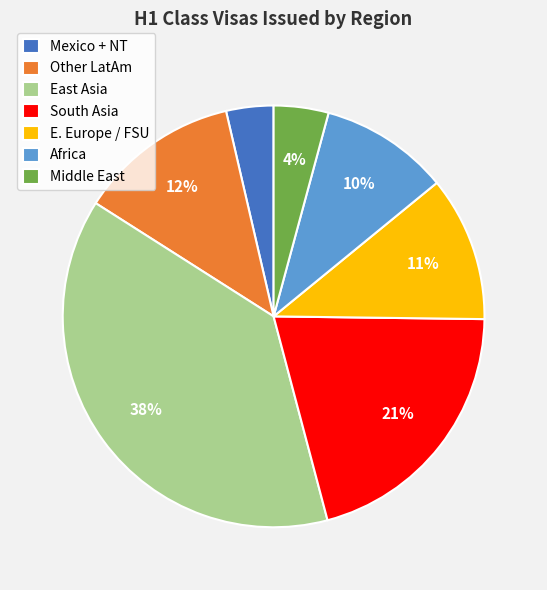

Combined, do Mexico + NT and E. Europe / FSU account for over 50%?

No